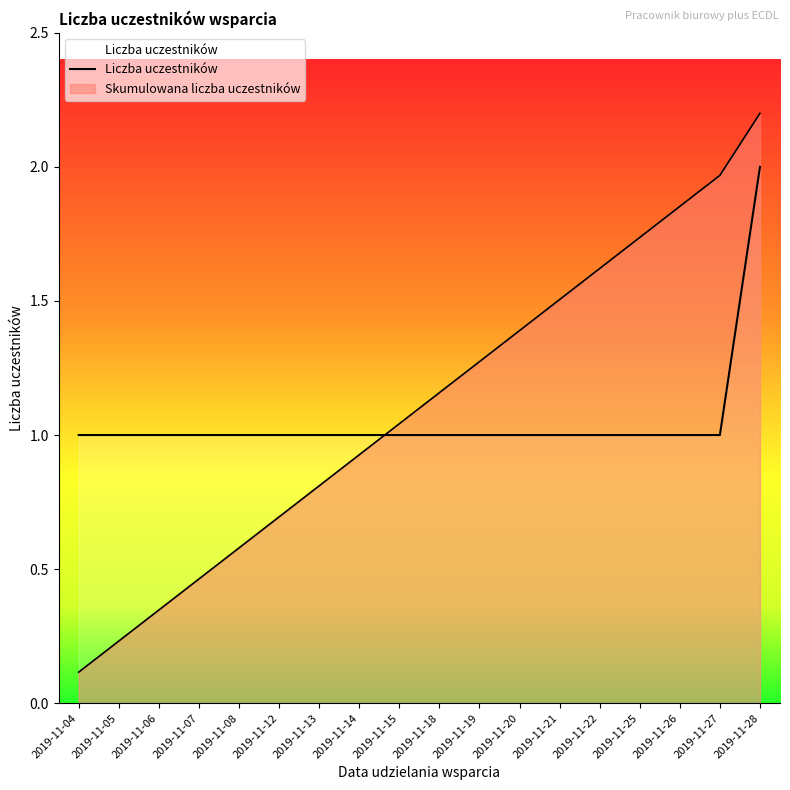

What is the sum of all values?

19